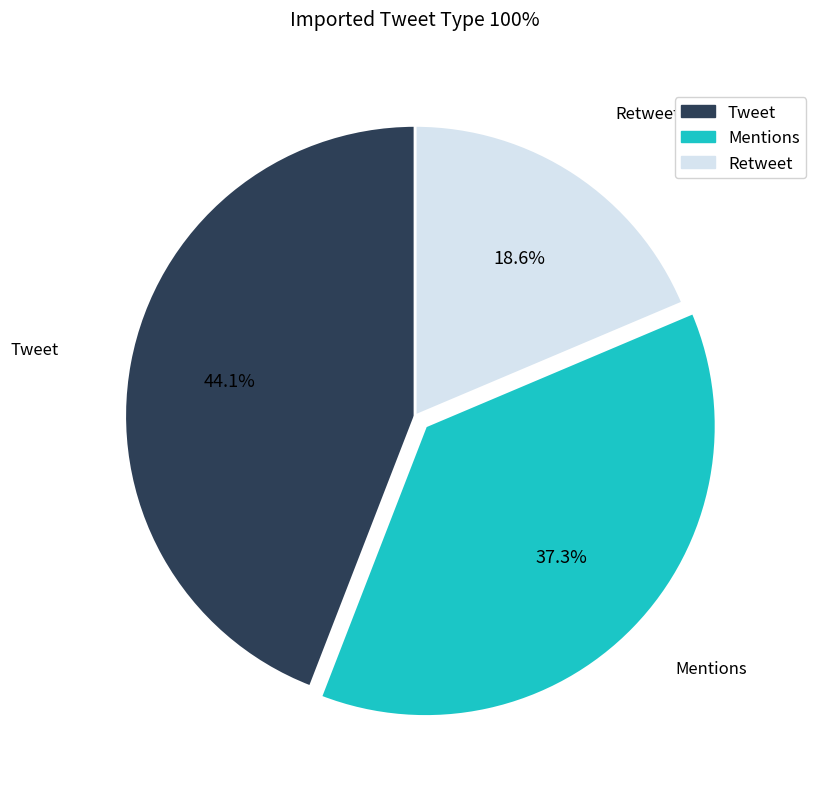

Count the number of slices in the pie.

3